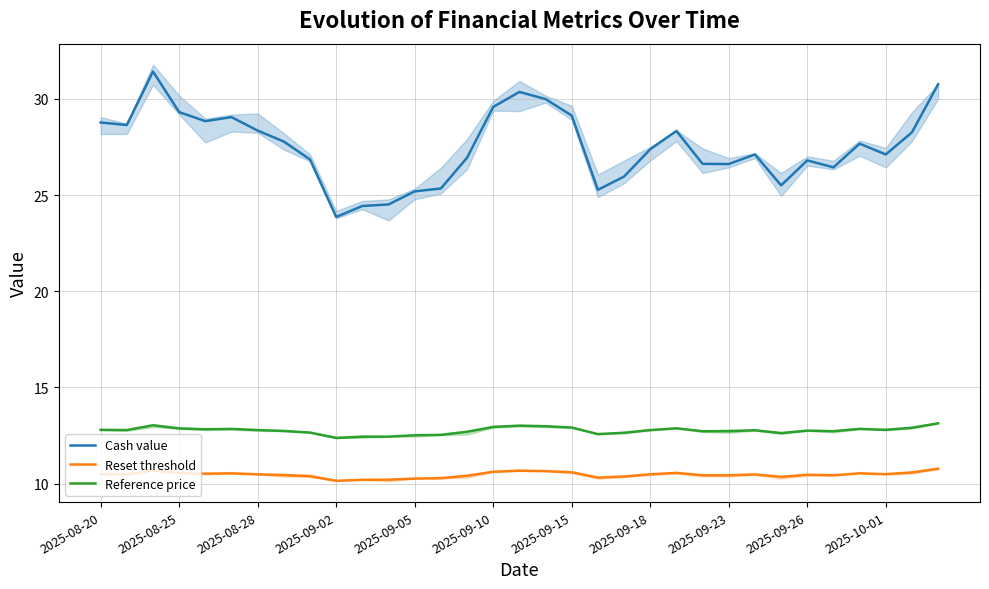

Reading right to left, list all the values displayed in this chart.

Cash value: 30.8	28.3	27.1	27.7	26.4	26.8	25.5	27.1	26.6	26.6	28.3	27.4	26.0	25.3	29.1	30.0	30.4	29.6	26.9	25.3	25.2	24.5	24.4	23.9	26.9	27.8	28.4	29.1	28.8	29.3	31.4	28.6	28.8
Reset threshold: 10.8	10.6	10.5	10.5	10.4	10.5	10.3	10.5	10.4	10.4	10.6	10.5	10.4	10.3	10.6	10.6	10.7	10.6	10.4	10.3	10.3	10.2	10.2	10.1	10.4	10.4	10.5	10.5	10.5	10.5	10.7	10.5	10.5
Reference price: 13.1	12.9	12.8	12.8	12.7	12.8	12.6	12.8	12.7	12.7	12.9	12.8	12.6	12.6	12.9	13.0	13.0	12.9	12.7	12.5	12.5	12.4	12.4	12.4	12.7	12.7	12.8	12.8	12.8	12.9	13.0	12.8	12.8